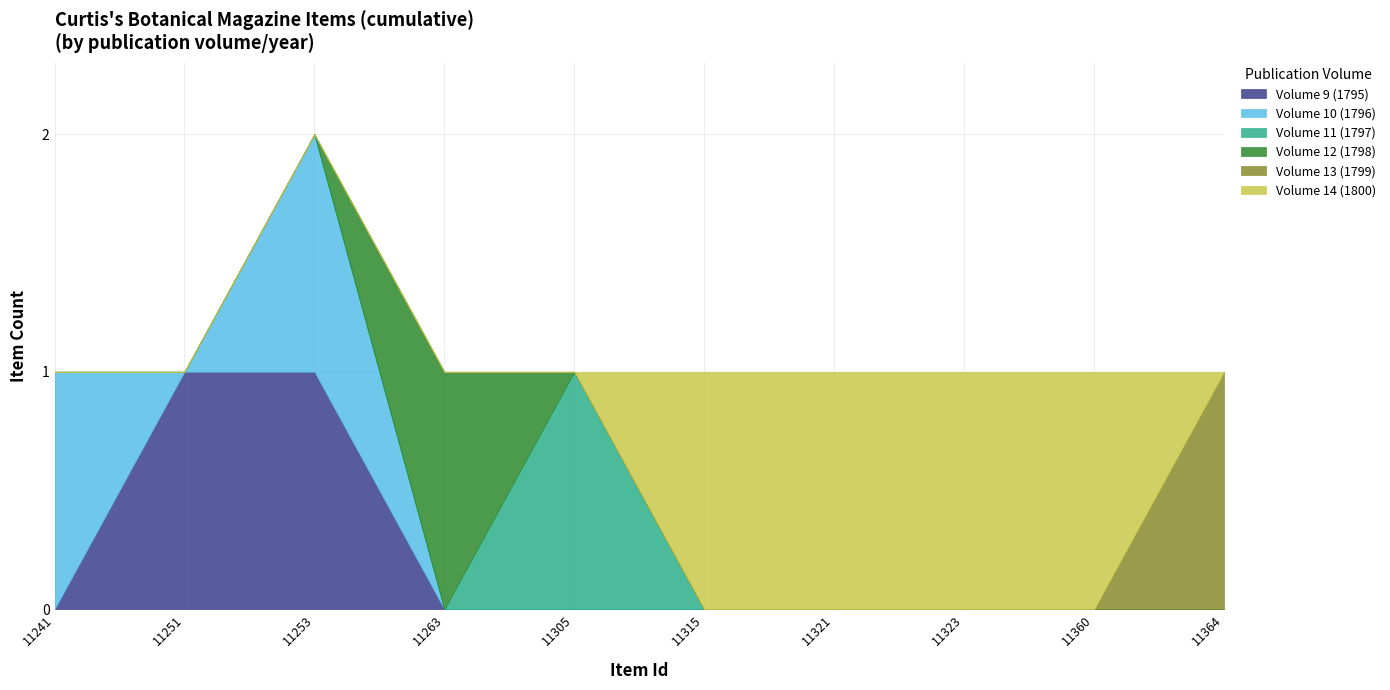

At which category is the sum across all series the highest?

11253